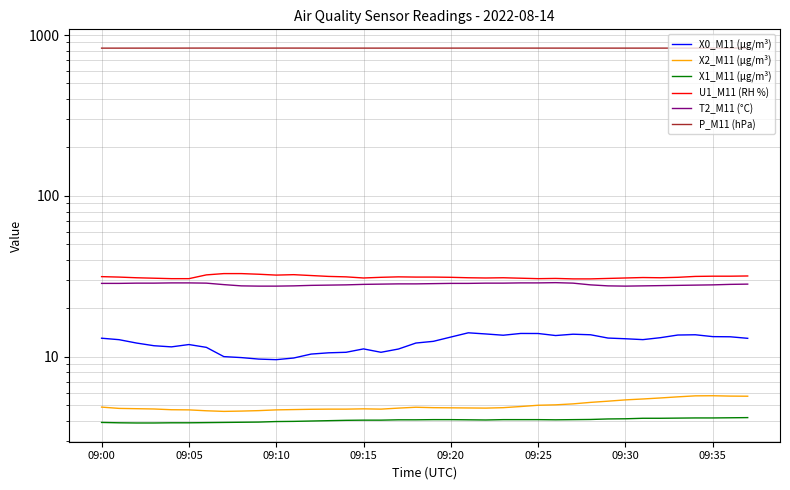

Which series changed the most between 09:05 and 21?

X0_M11 (μg/m³)